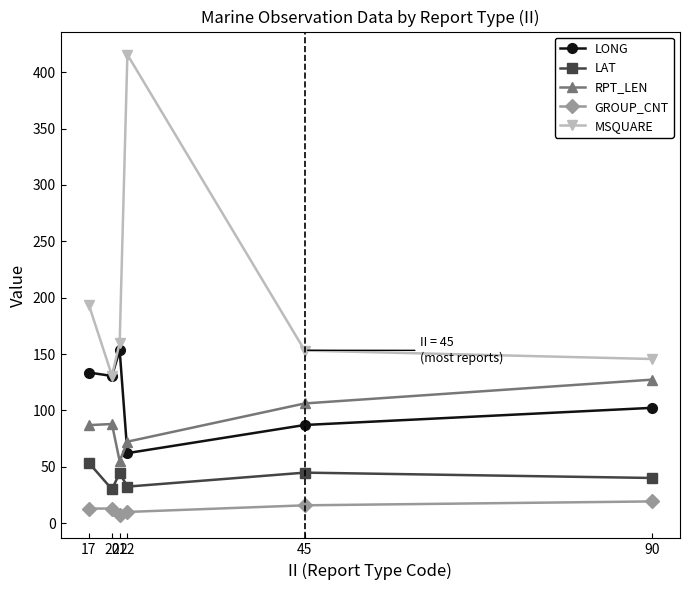

What is the sum of the RPT_LEN values at 20 and 22?

160.3